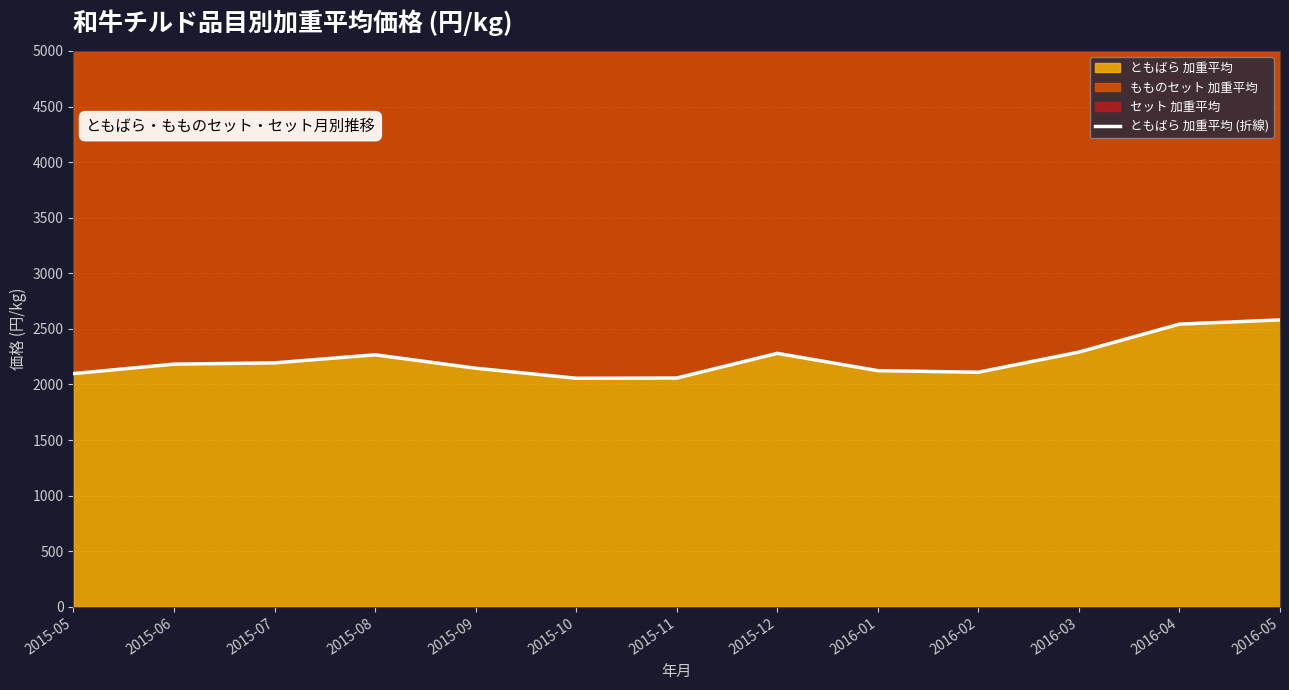

What is the label of the 10th point from the left?

2016-02